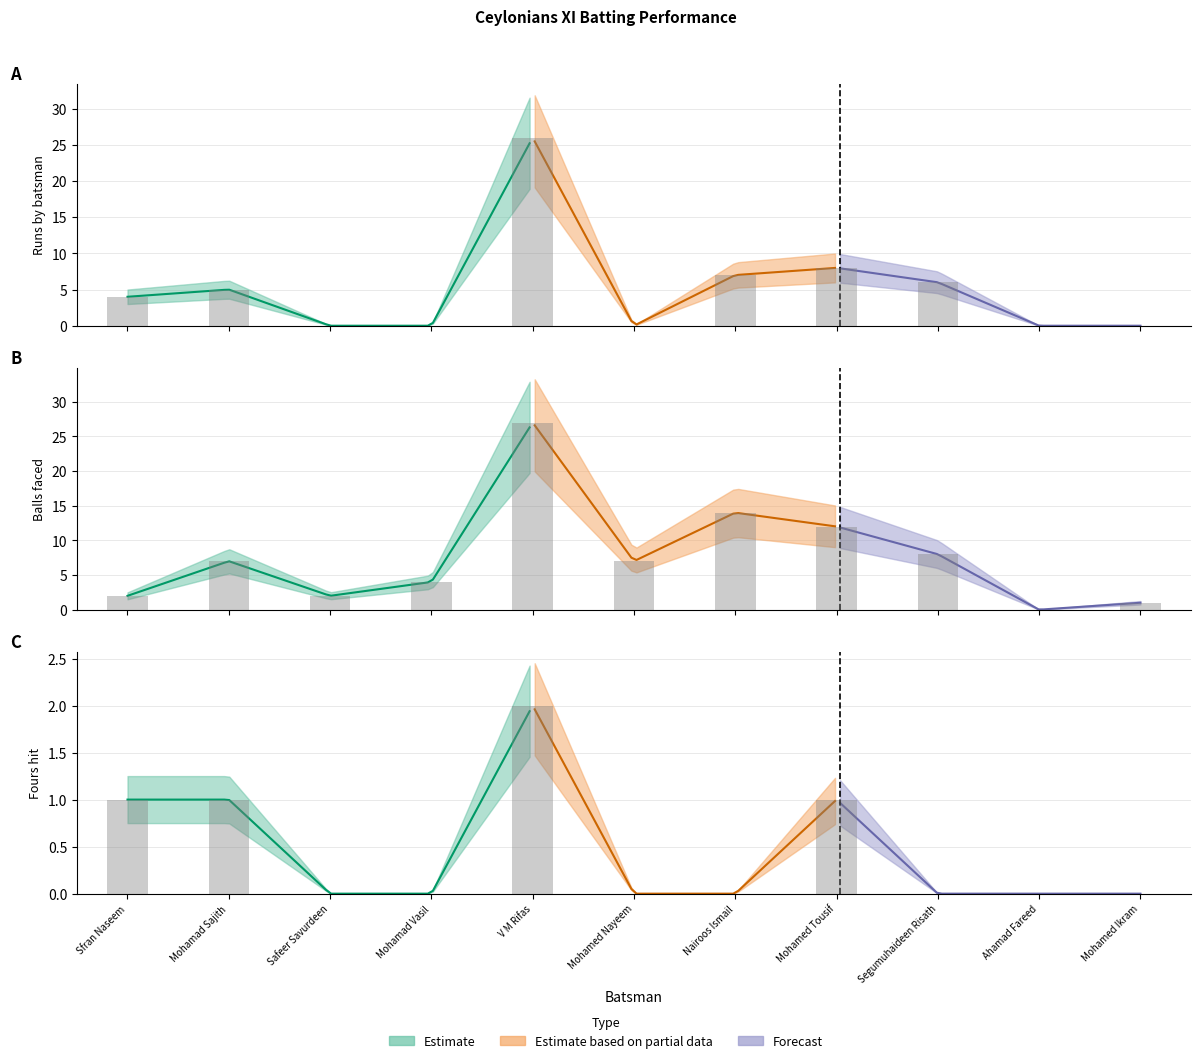

At which label does Balls reach its peak?

V M Rifas